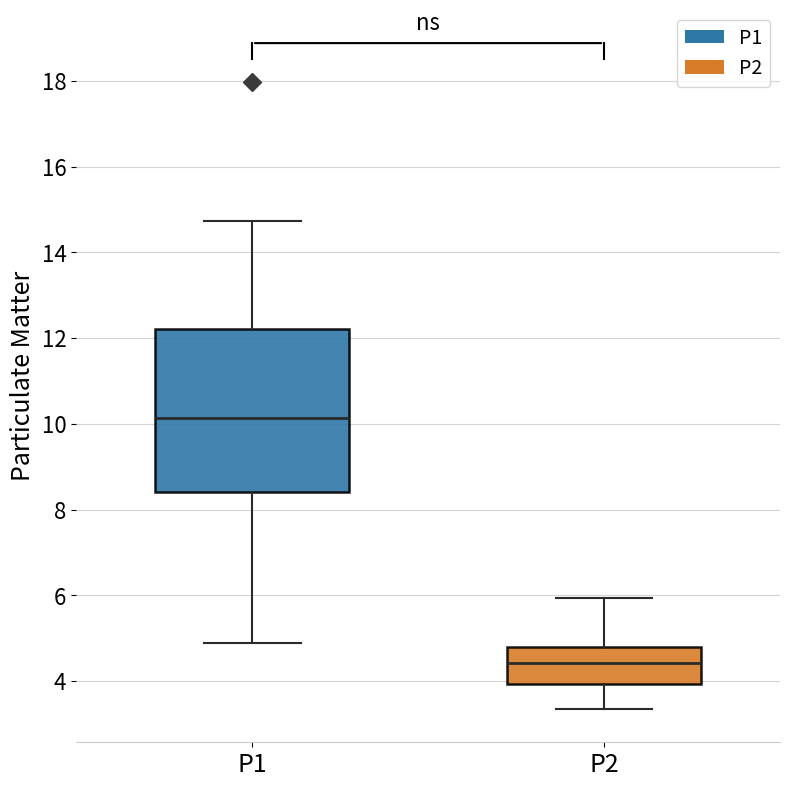

Where does the median line of the box for P2 sit on the y-axis? The values are not printed on the chart, so give them approximately, as read against the axis.

4.4